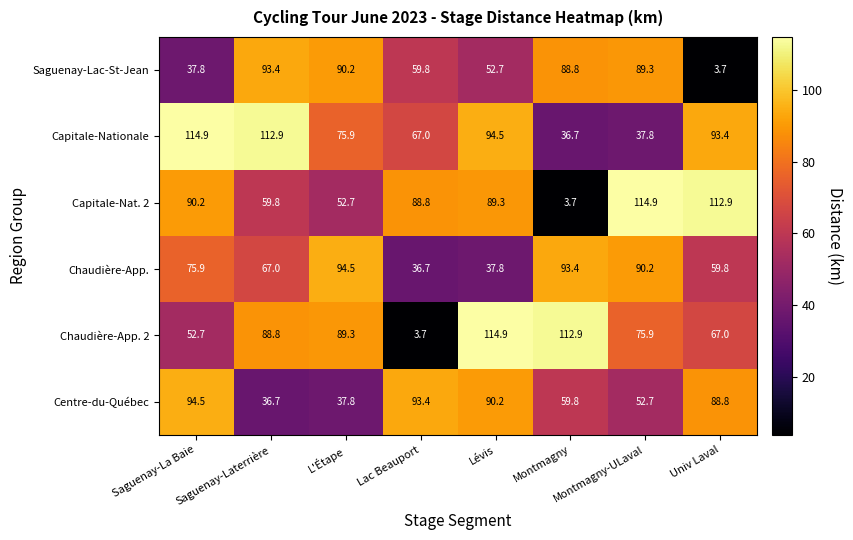

What is the difference between the maximum and second lowest values in the Chaudière-App. 2 series?

62.2